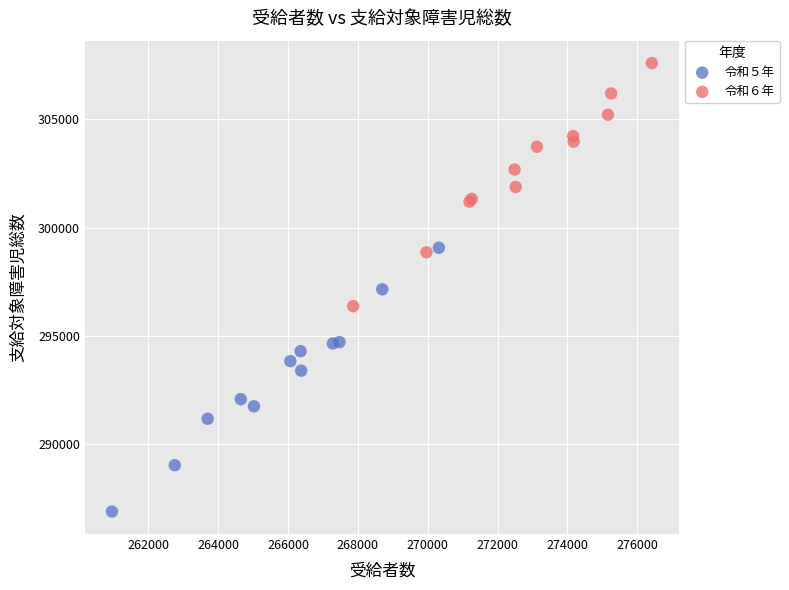

Which series contains the highest Y value?

令和６年